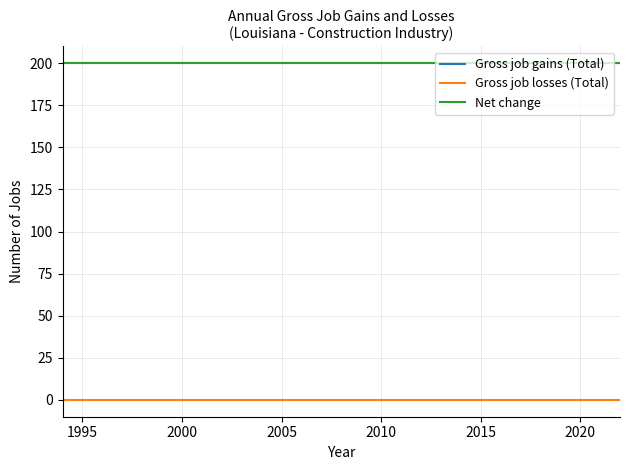

True or false: Gross job gains (Total) has more than 1 points higher than both neighbors.

False